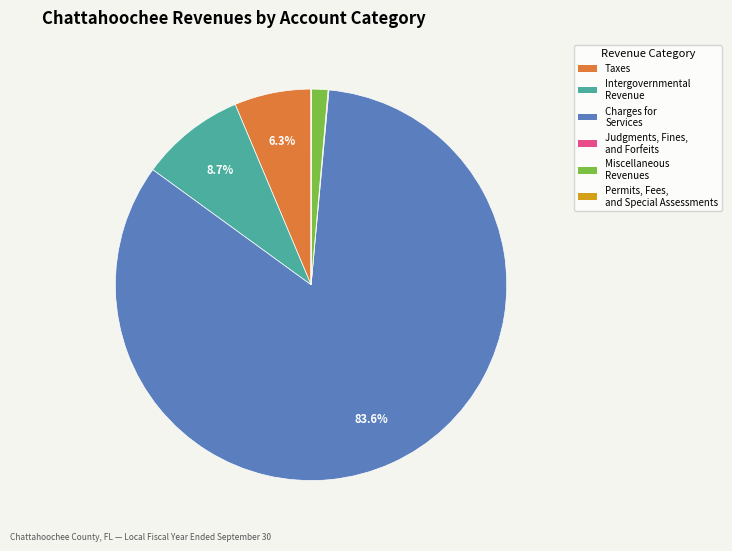

Does Charges for Services represent more than half of the total?

Yes